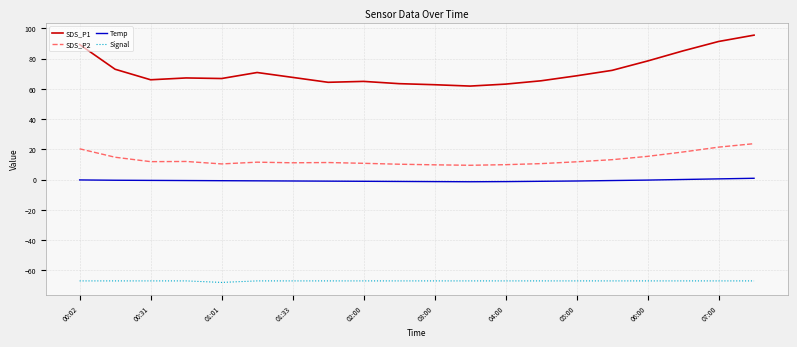

True or false: Temp and Signal cross at least once.

False